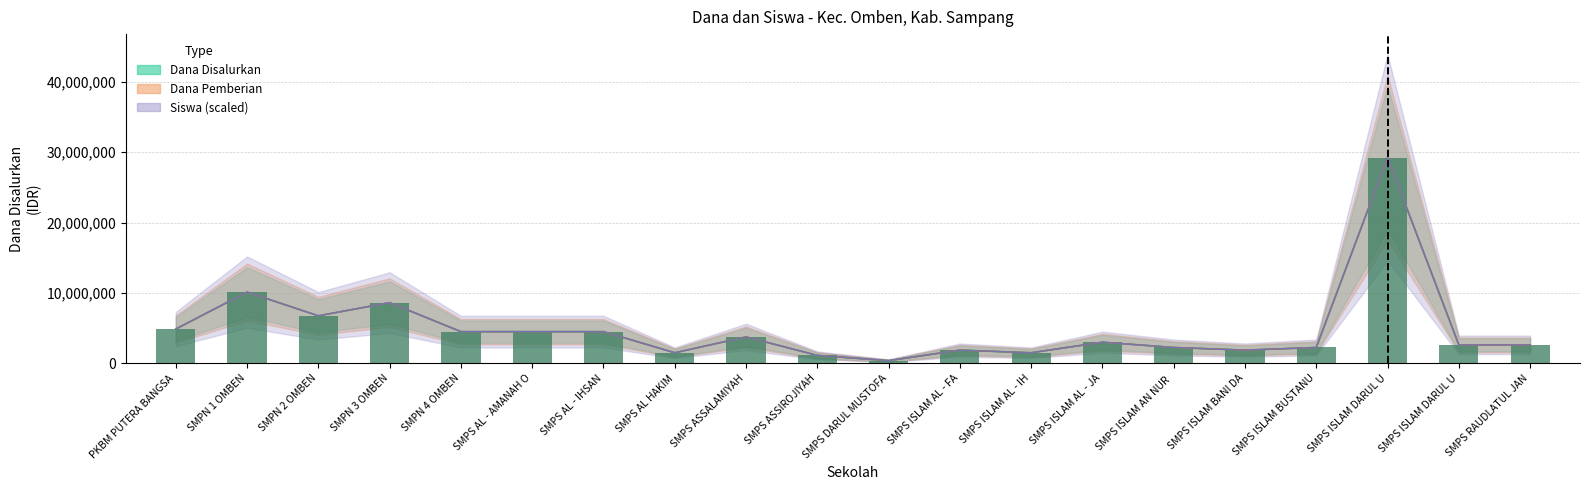

Does the chart contain any negative values?

No